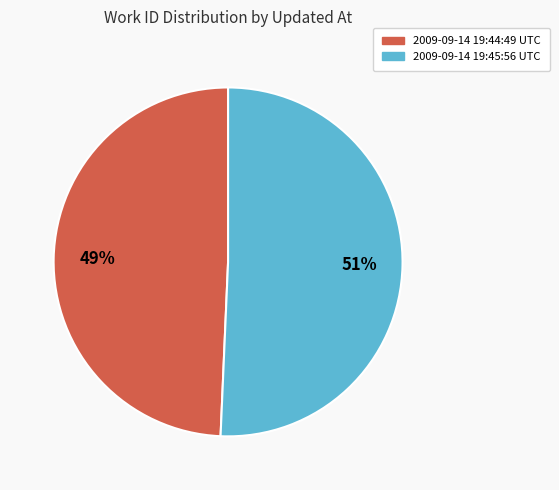

Count the number of slices in the pie.

2